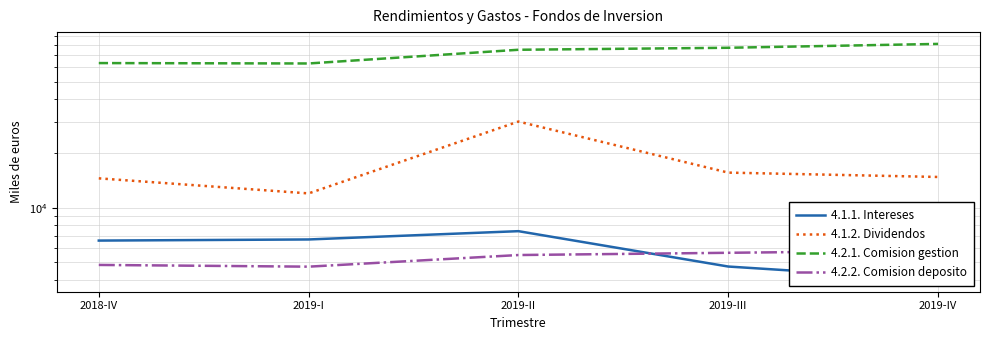

True or false: 4.2.2. Comision deposito has more than 0 points higher than both neighbors.

False